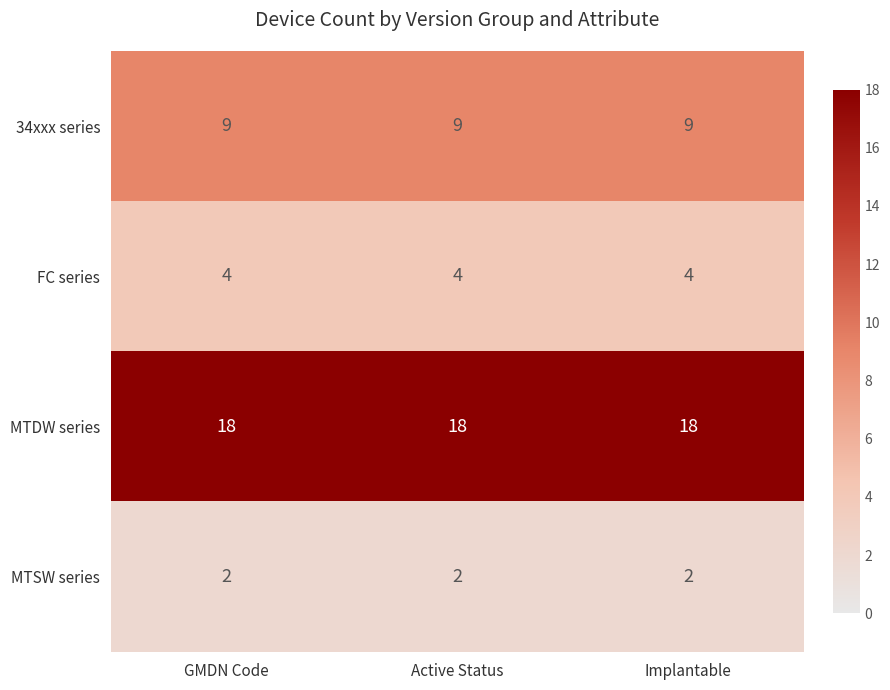

What is the greatest value displayed?

18